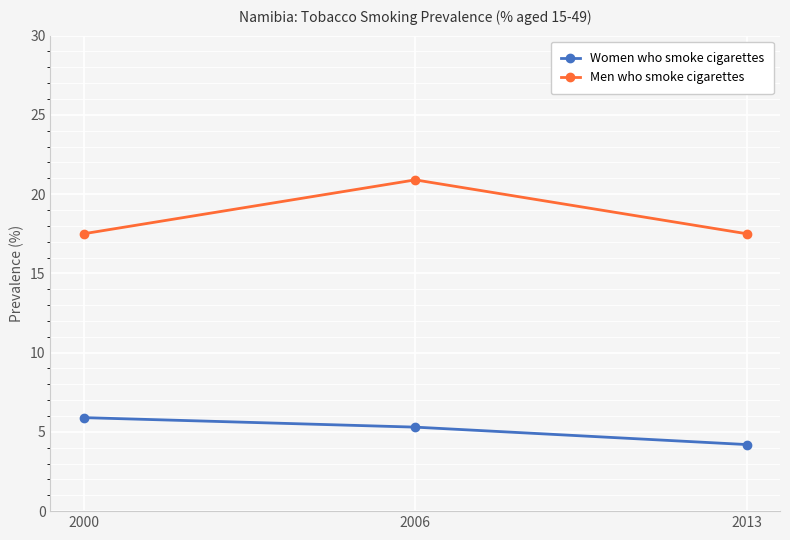

Rank the series at 2006 from lowest to highest value.

Women who smoke cigarettes, Men who smoke cigarettes